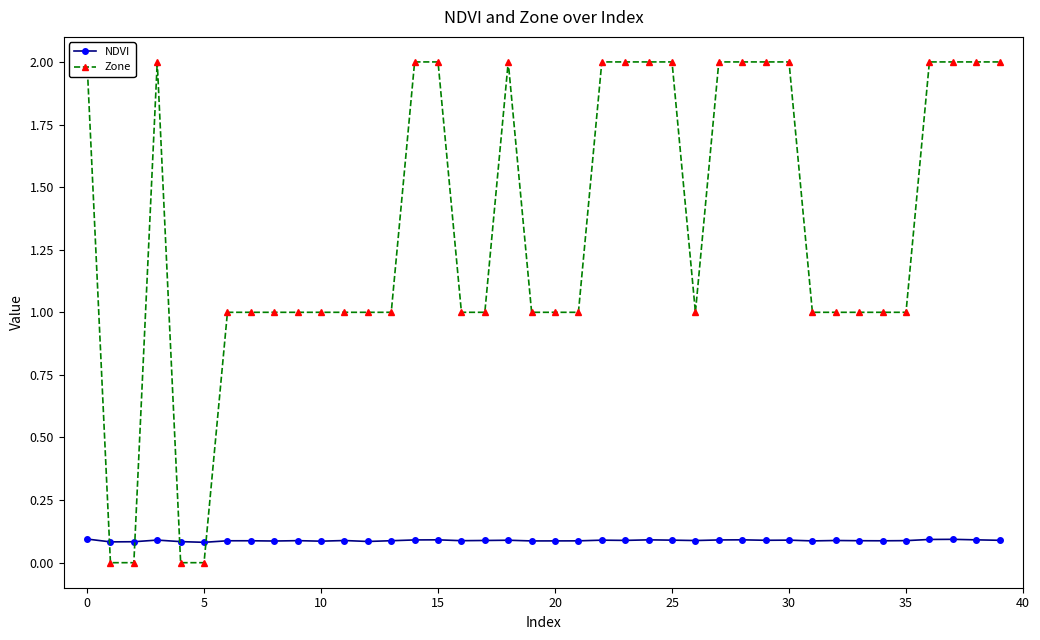

Count the Zone values in the range 1 to 2.

36